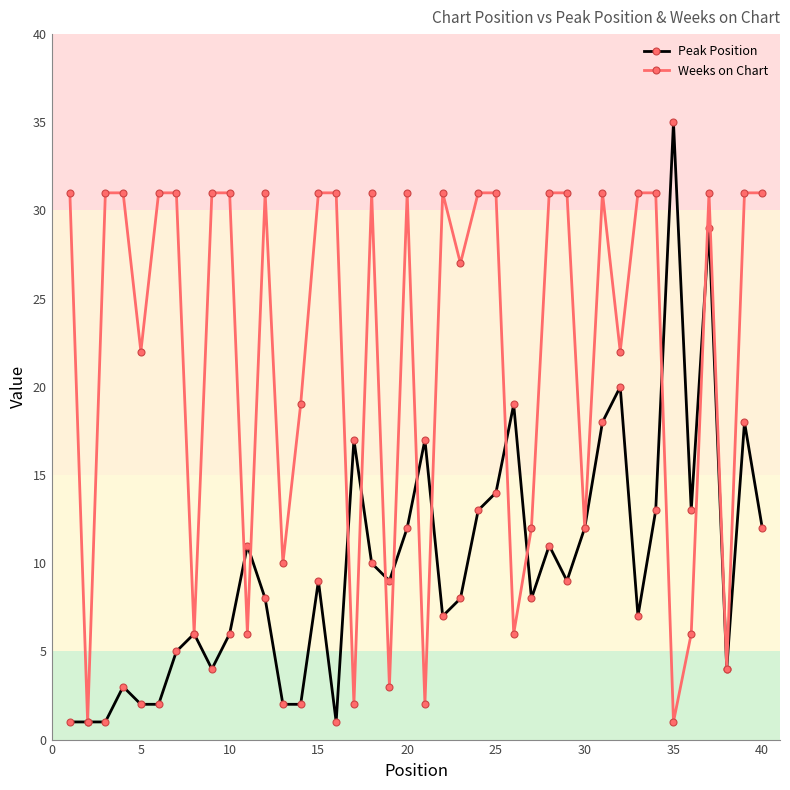

What is the value of the Weeks on Chart point at the 15th from the left?

31